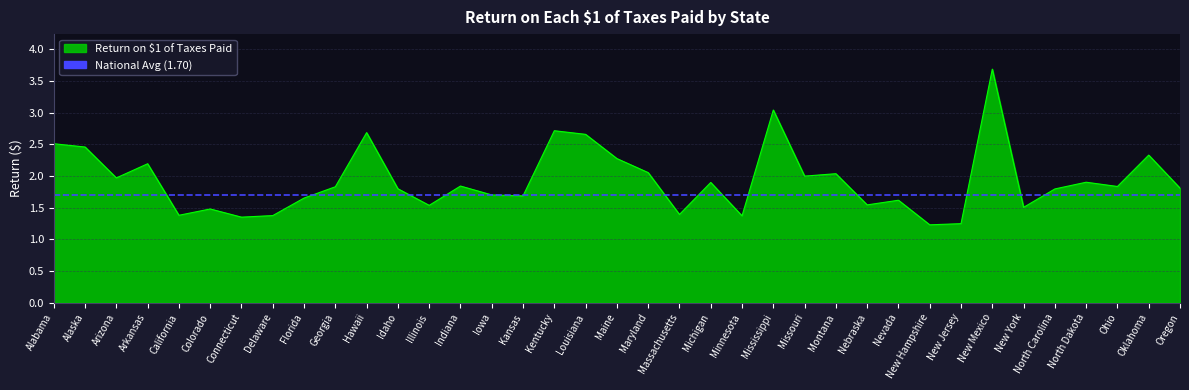

List the labels in order of value, largest first.

New Mexico, Mississippi, Kentucky, Hawaii, Louisiana, Alabama, Alaska, Oklahoma, Maine, Arkansas, Maryland, Montana, Missouri, Arizona, North Dakota, Michigan, Indiana, Ohio, Georgia, Oregon, Idaho, North Carolina, Iowa, Kansas, Florida, Nevada, Nebraska, Illinois, New York, Colorado, Massachusetts, California, Delaware, Minnesota, Connecticut, New Jersey, New Hampshire